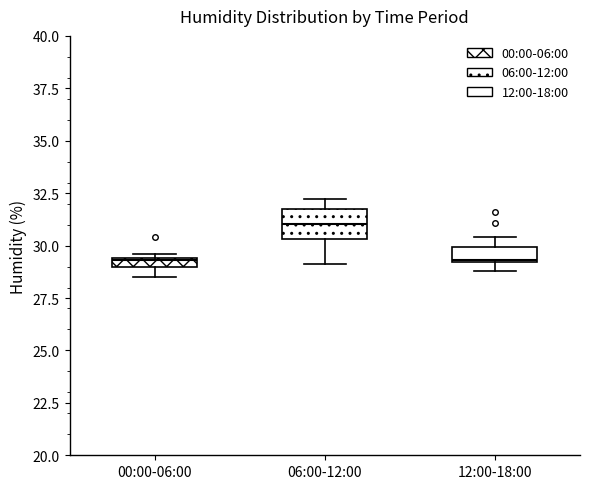

Where is the lower edge of the box for 06:00-12:00 on the y-axis? The values are not printed on the chart, so give them approximately, as read against the axis.

30.5